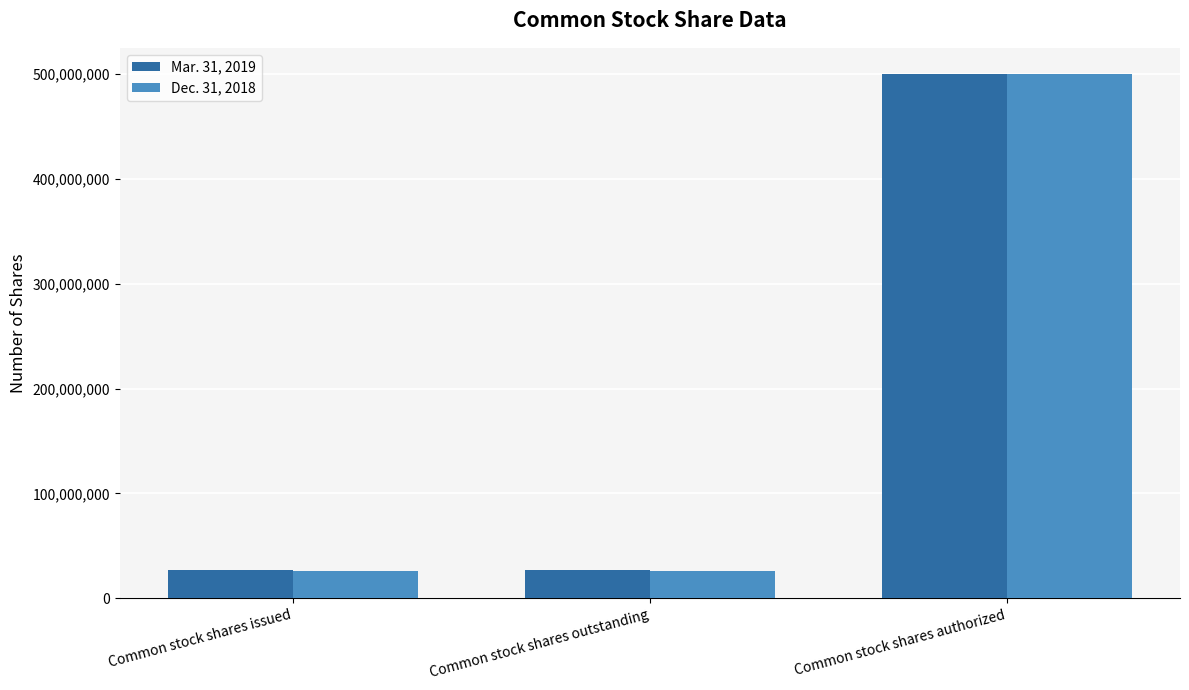

At which category is the sum across all series the highest?

Common stock shares authorized